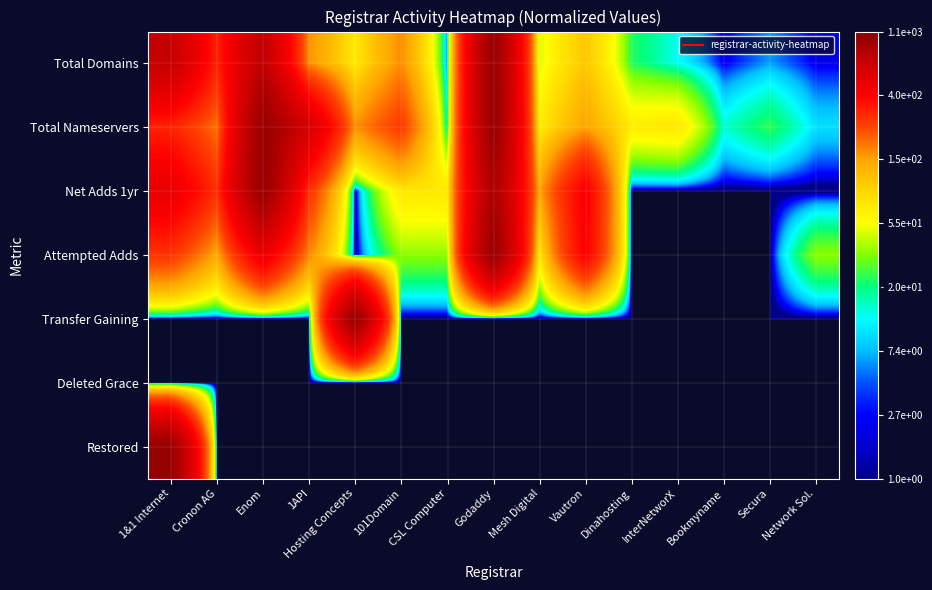

What is the difference between the highest and lowest values at 1API?

599.0